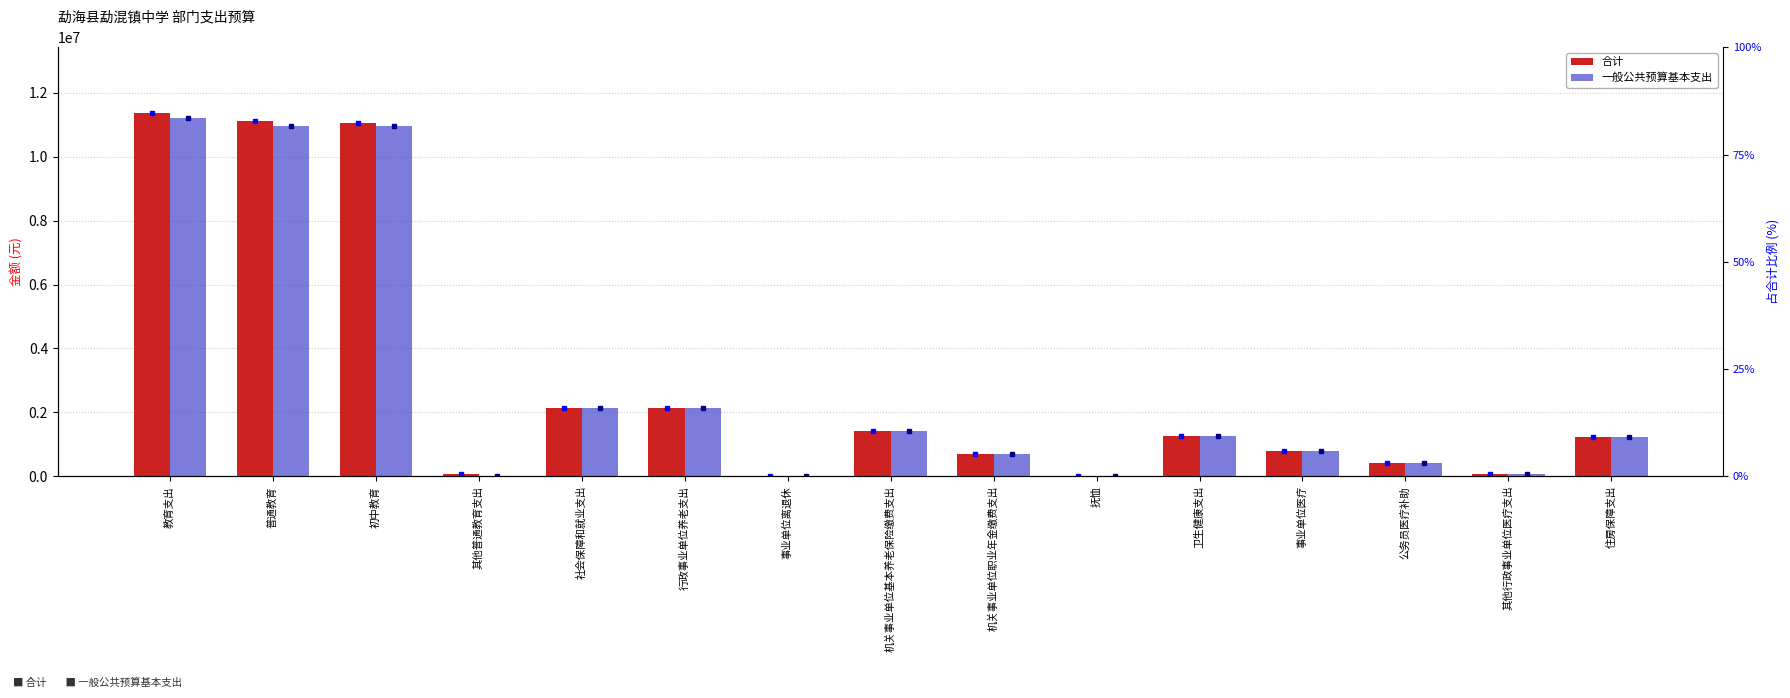

What is the difference between the second highest and minimum values in the 合计 series?

11107150.7